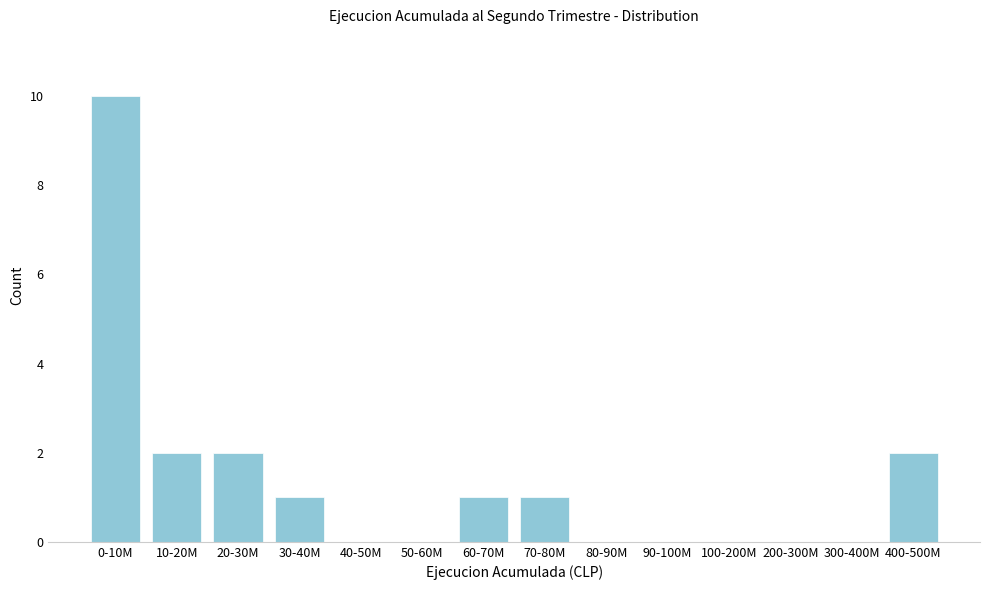

Reading left to right, list all the values displayed in this chart.

0-10M=10	10-20M=2	20-30M=2	30-40M=1	40-50M=0	50-60M=0	60-70M=1	70-80M=1	80-90M=0	90-100M=0	100-200M=0	200-300M=0	300-400M=0	400-500M=2